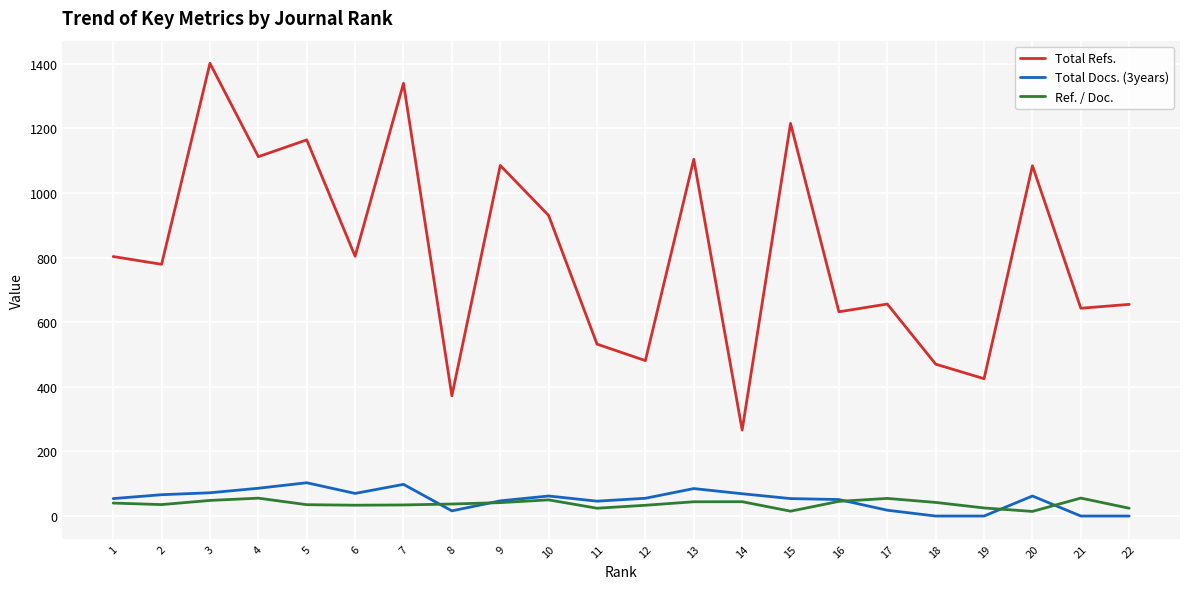

Is it true that Total Docs. (3years) equals 86.0 at 4?

True